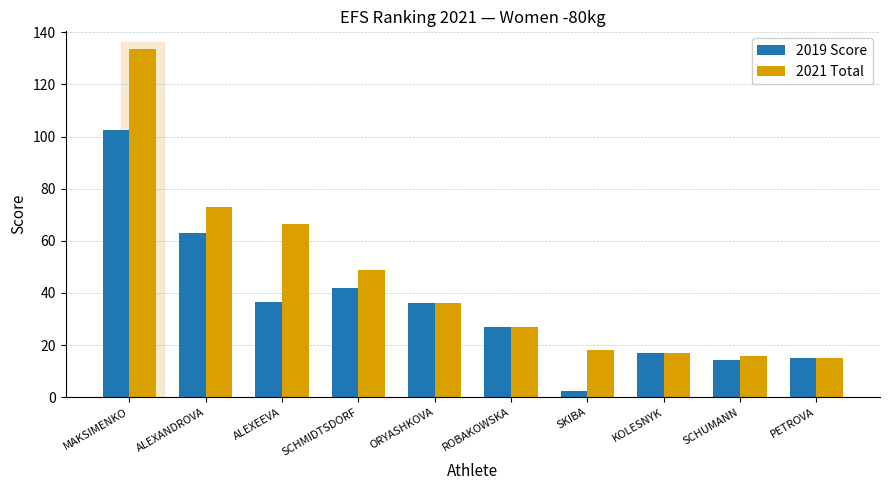

True or false: 2019 Score has a value of 22.9 at SCHUMANN.

False